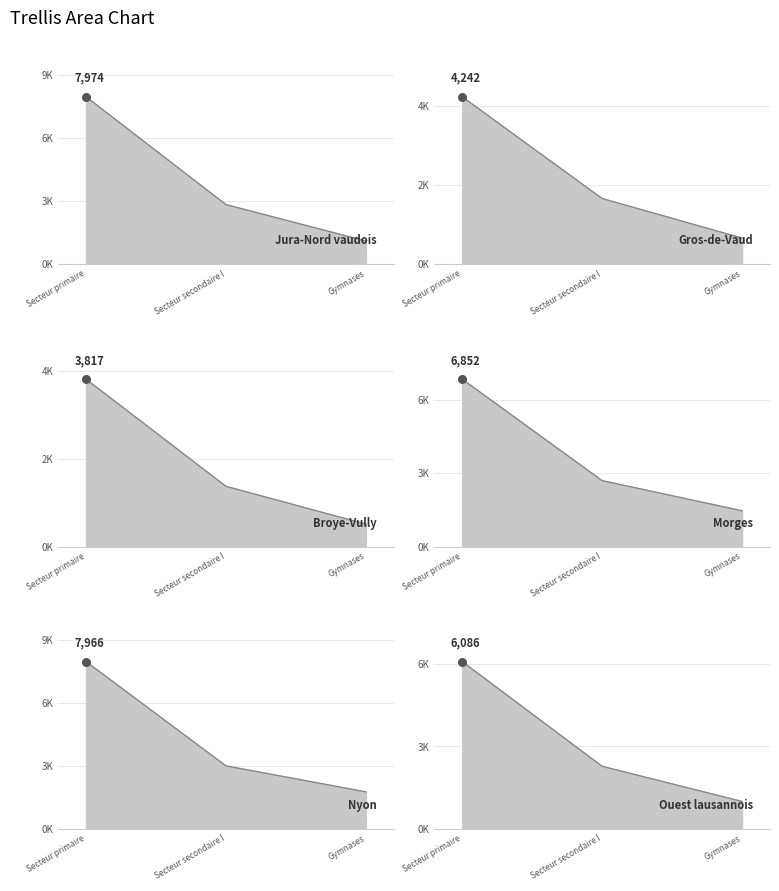

Which series has the widest spread of Y values?

Jura-Nord vaudois